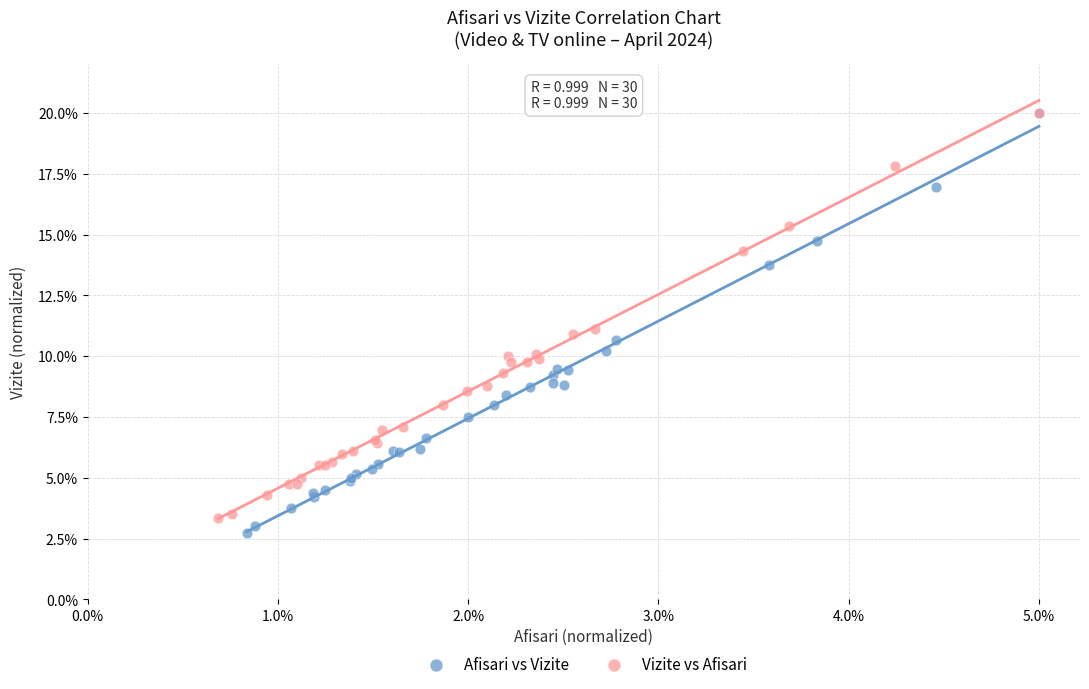

What are all the series names shown in the legend?

Afisari vs Vizite, Vizite vs Afisari